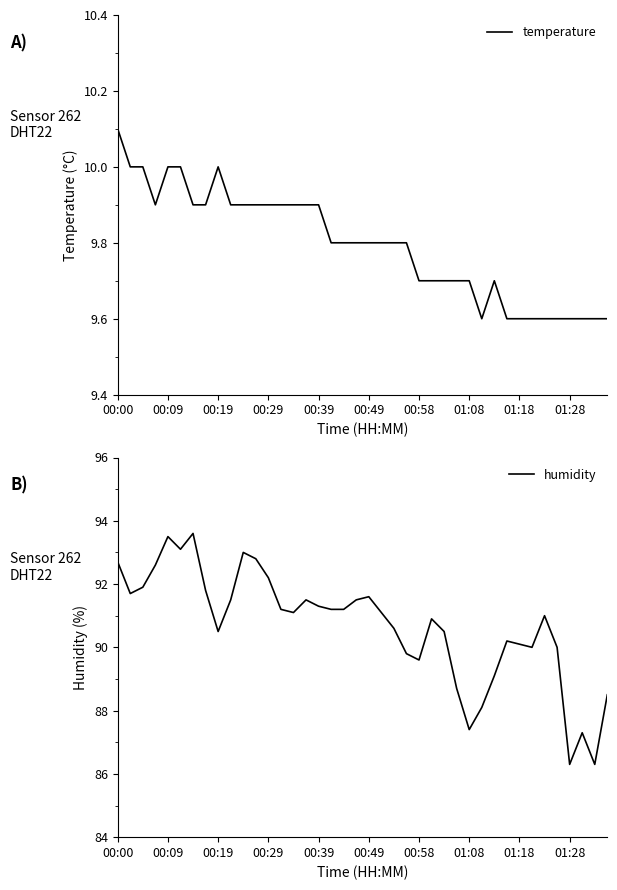

At which label does temperature reach its peak?

00:00